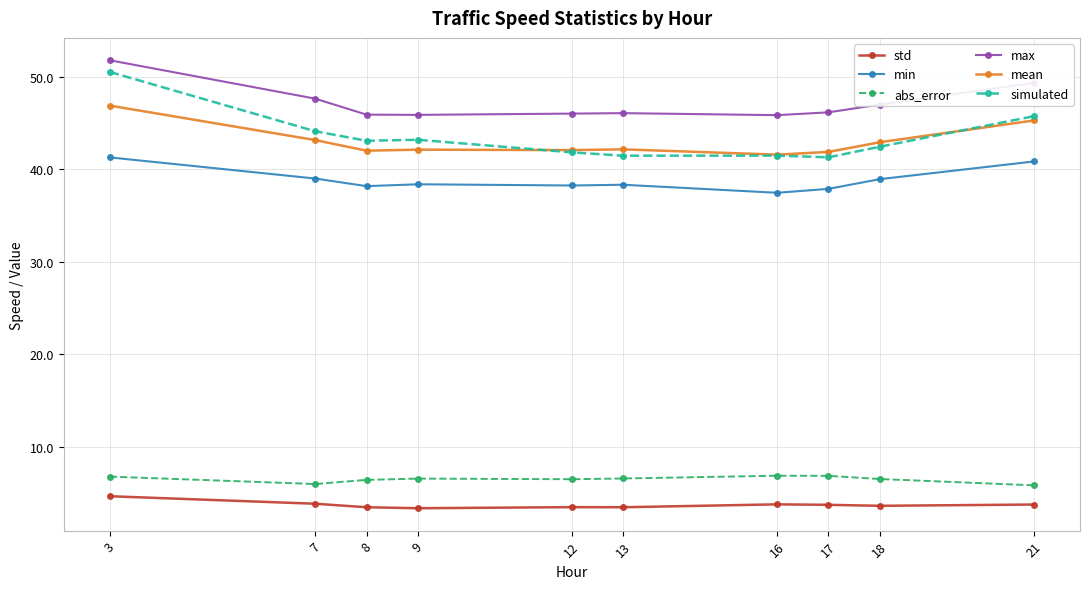

What is the highest value of the std series?

4.7